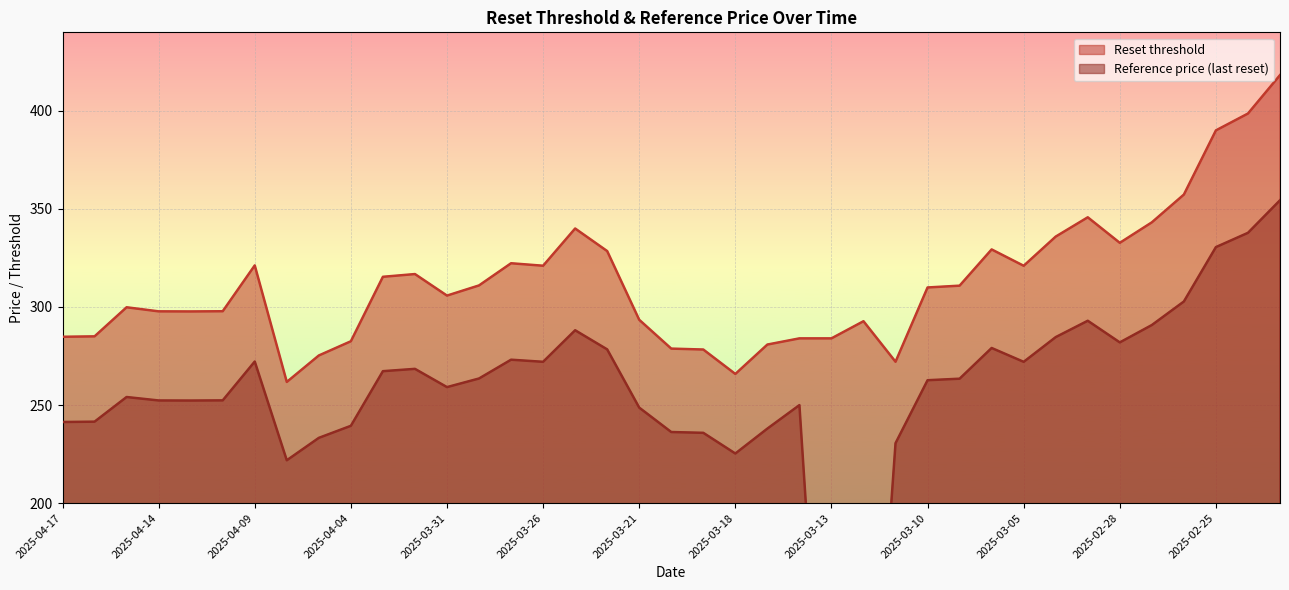

Between 2025-04-17 and 2025-02-24, which is larger?

2025-02-24